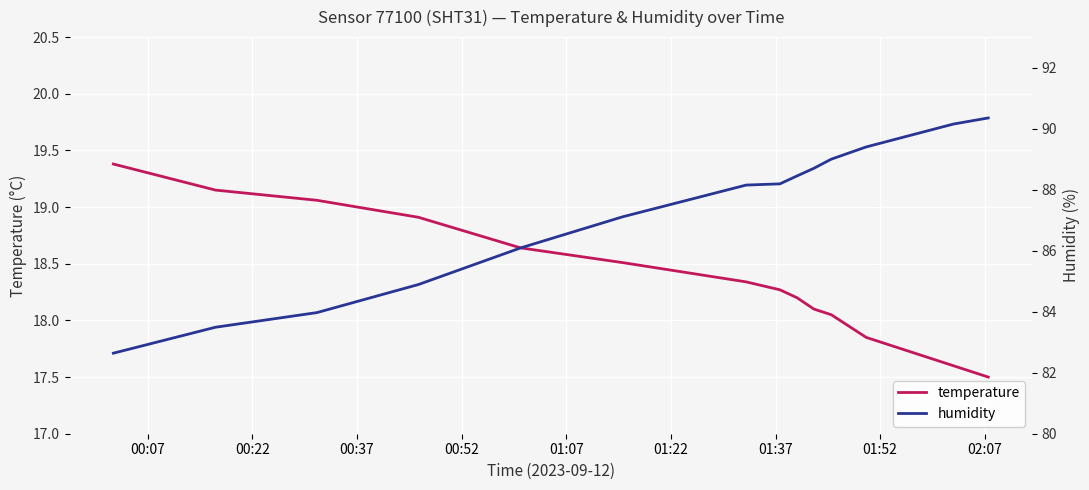

What is the maximum value for temperature?

19.4